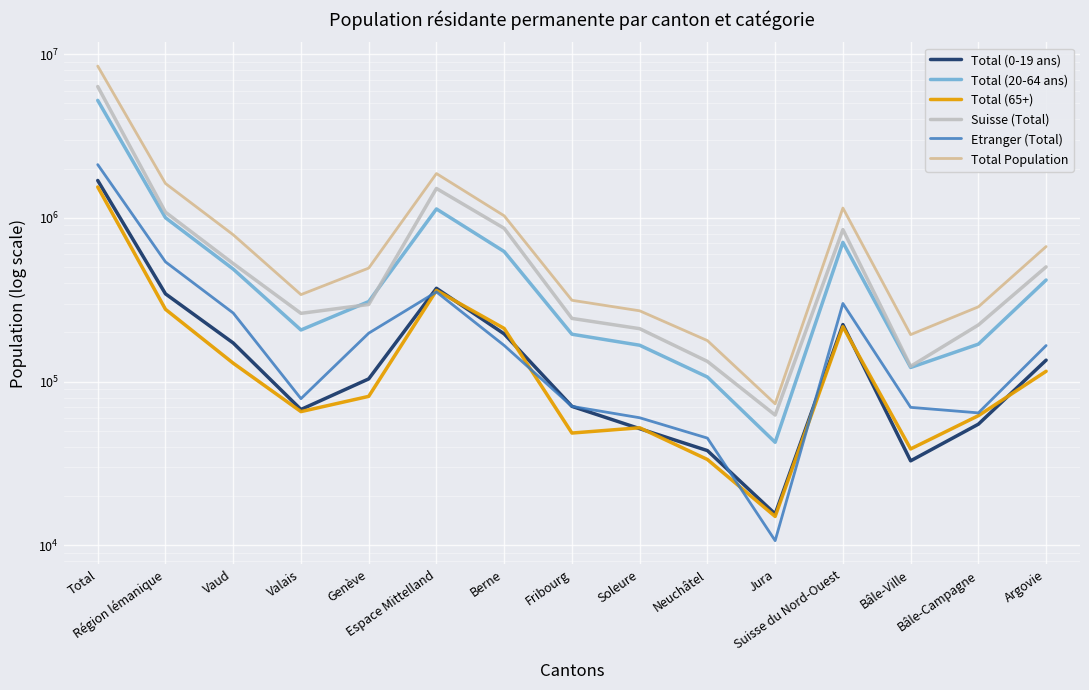

True or false: Suisse (Total) and Total Population cross at least once.

False